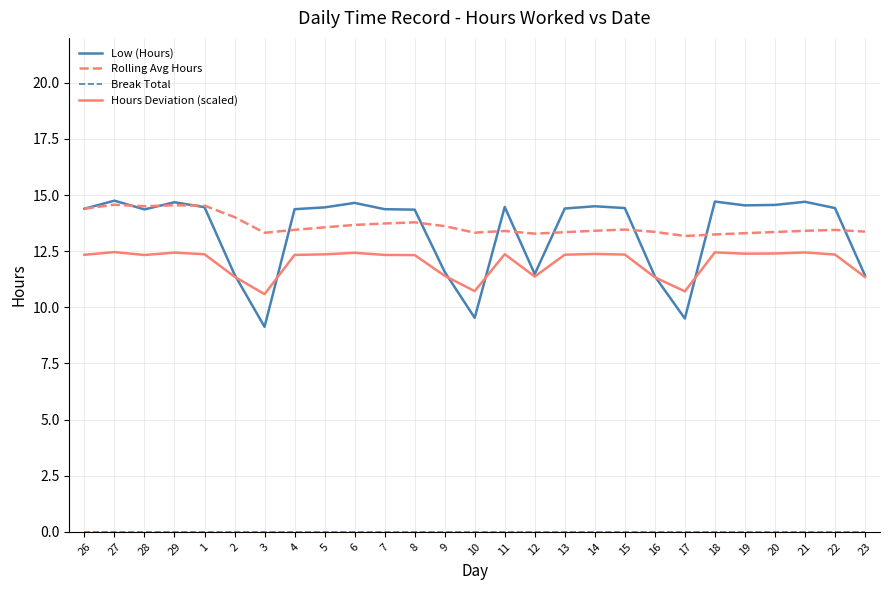

True or false: Rolling Avg Hours has a value of 20.9 at 28.

False